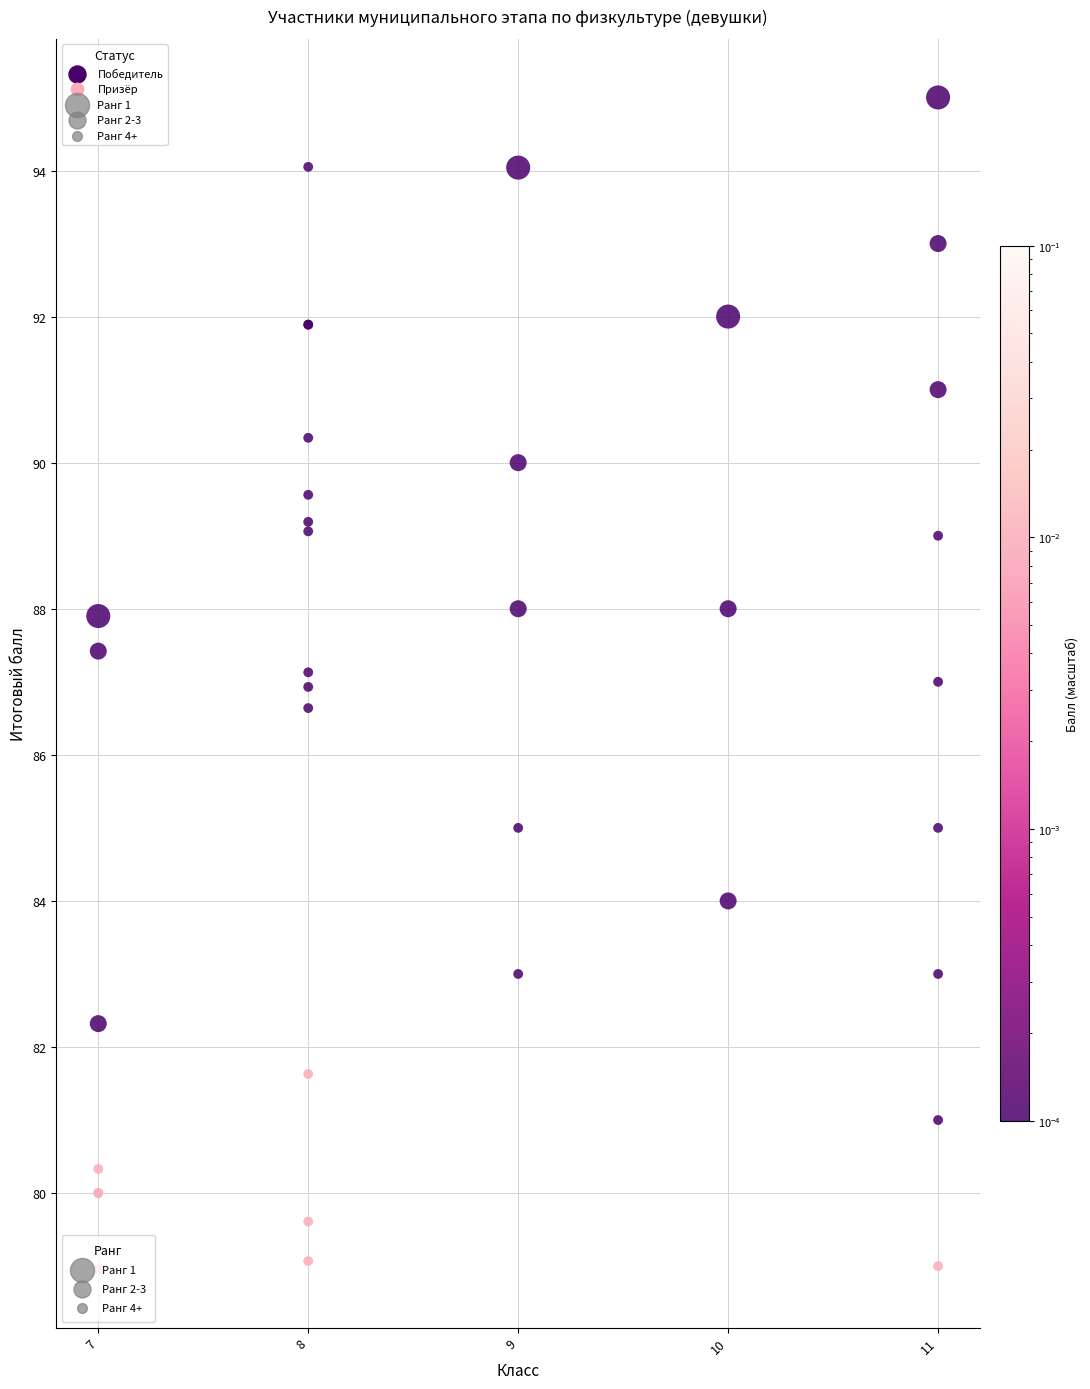

What Y value in the scatter plot is closest to 86?

86.6